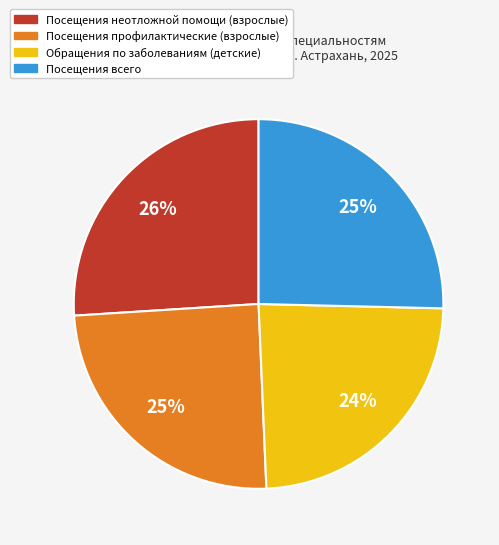

Is there any slice that represents more than half of the pie?

No